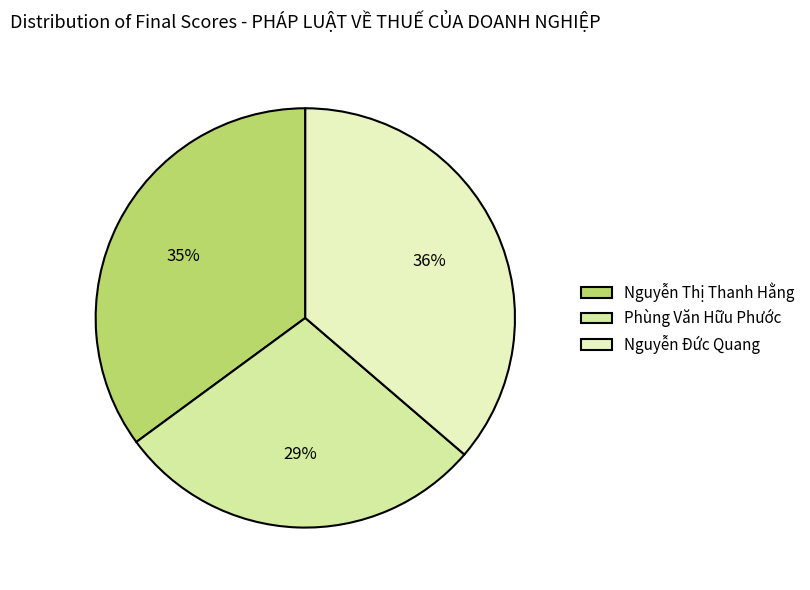

Is Phùng Văn Hữu Phước the majority of the pie?

No